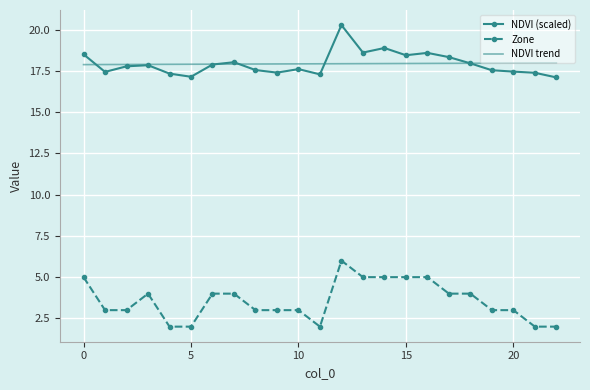

True or false: Zone has more than 1 points higher than both neighbors.

True